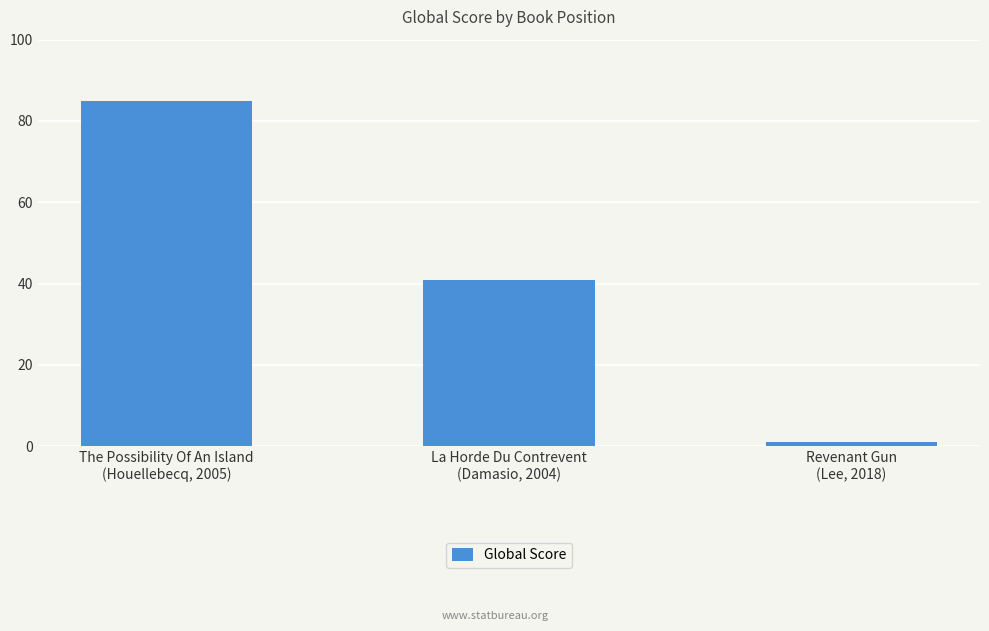

What is the sum of the values at La Horde Du Contrevent
(Damasio, 2004) and Revenant Gun
(Lee, 2018)?

42